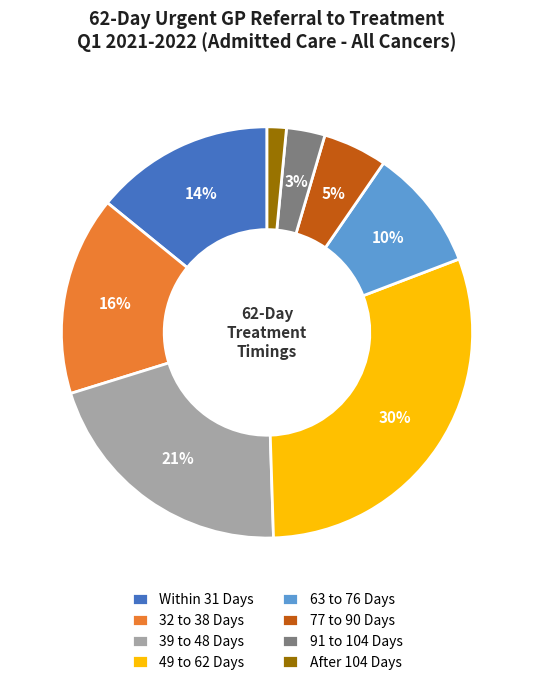

To the nearest percent, what portion does 39 to 48 Days represent?

21%